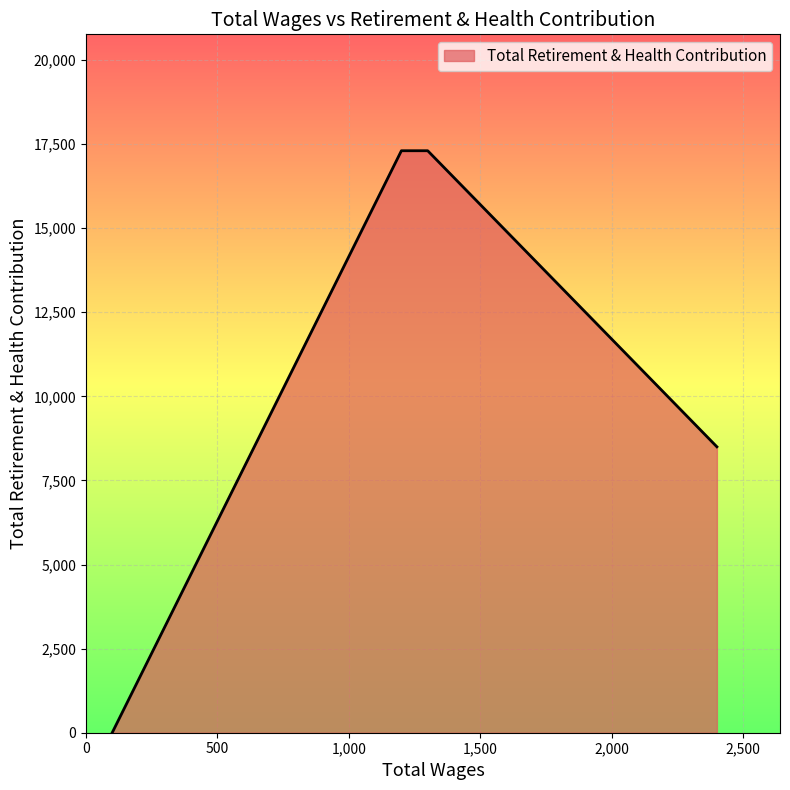

What is the change in value from 2400.0 to 1200.0?

+8802